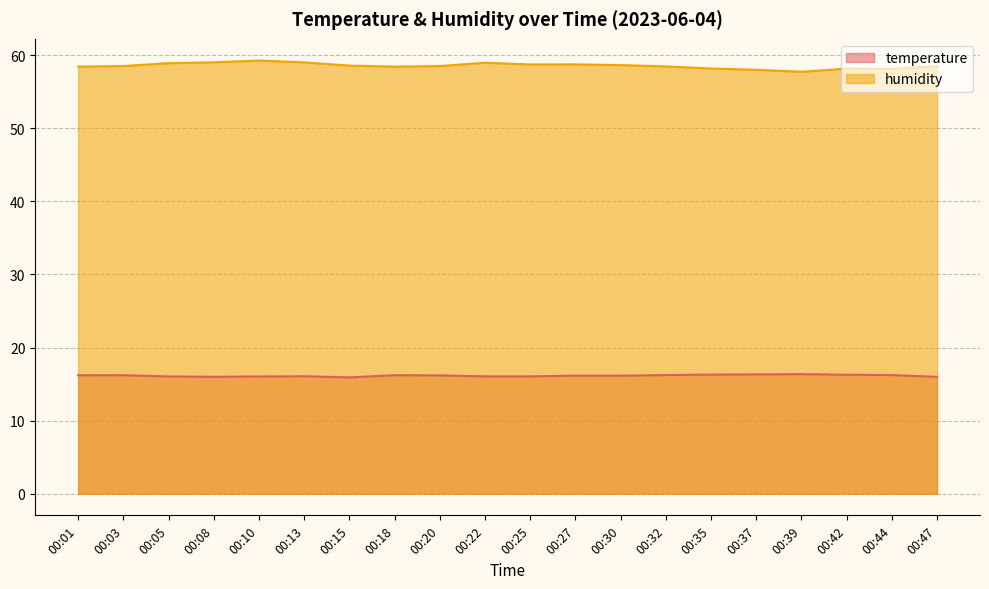

What is the difference between the highest and lowest values at 00:03?

42.3